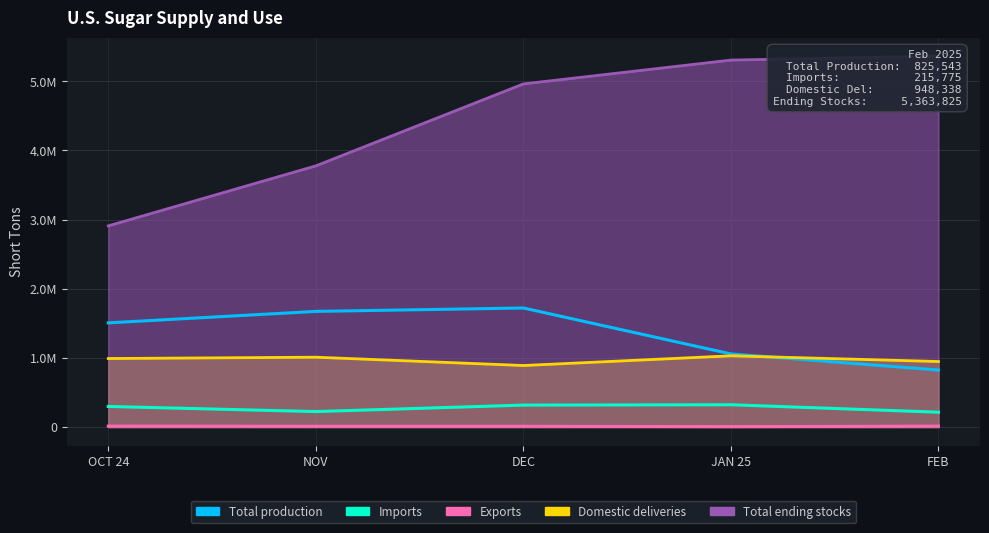

How many values in the Total production series exceed 1507484?

2